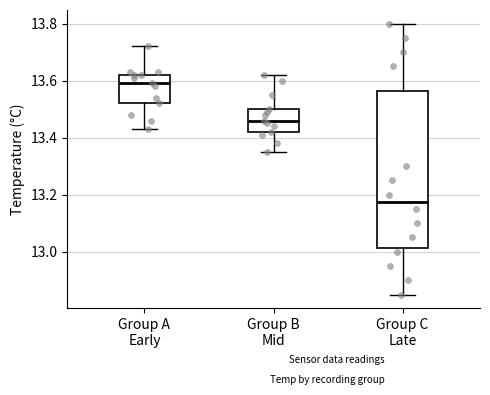

Where is the lower edge of the box for Group B Mid on the y-axis? The values are not printed on the chart, so give them approximately, as read against the axis.

13.42